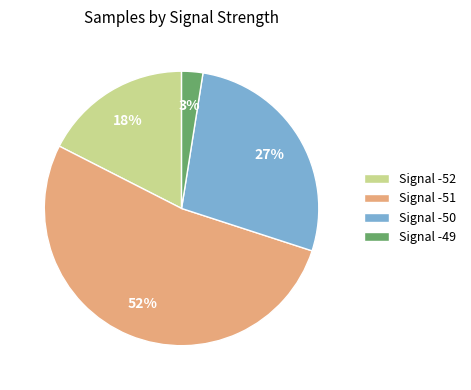

Does any single category account for the majority?

Yes